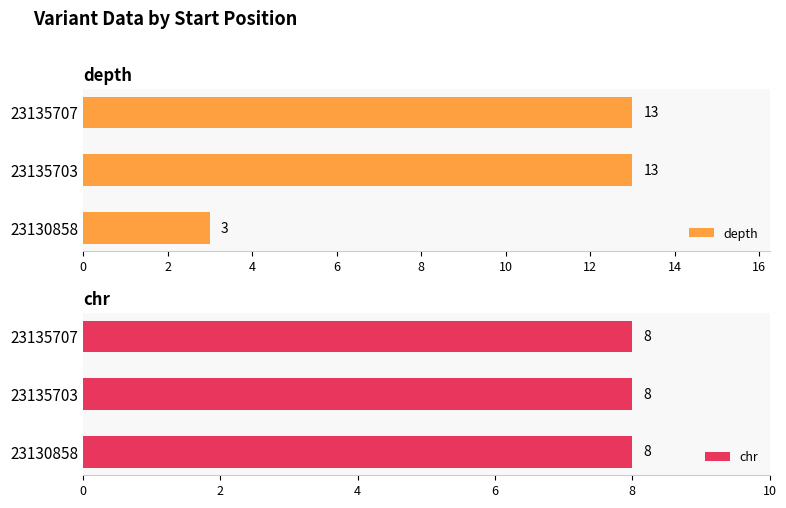

The value of depth at 23135703 is 8. True or false?

False